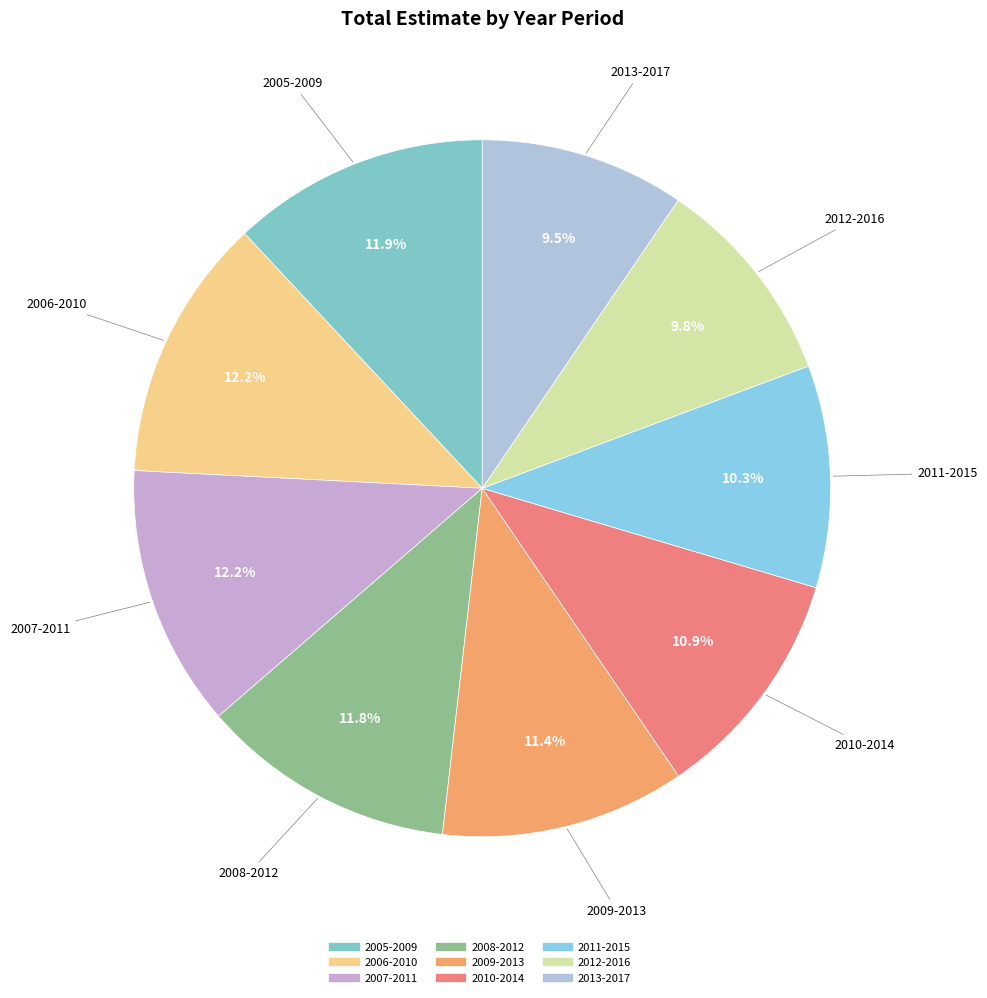

Combined, do 2005-2009 and 2009-2013 account for over 50%?

No